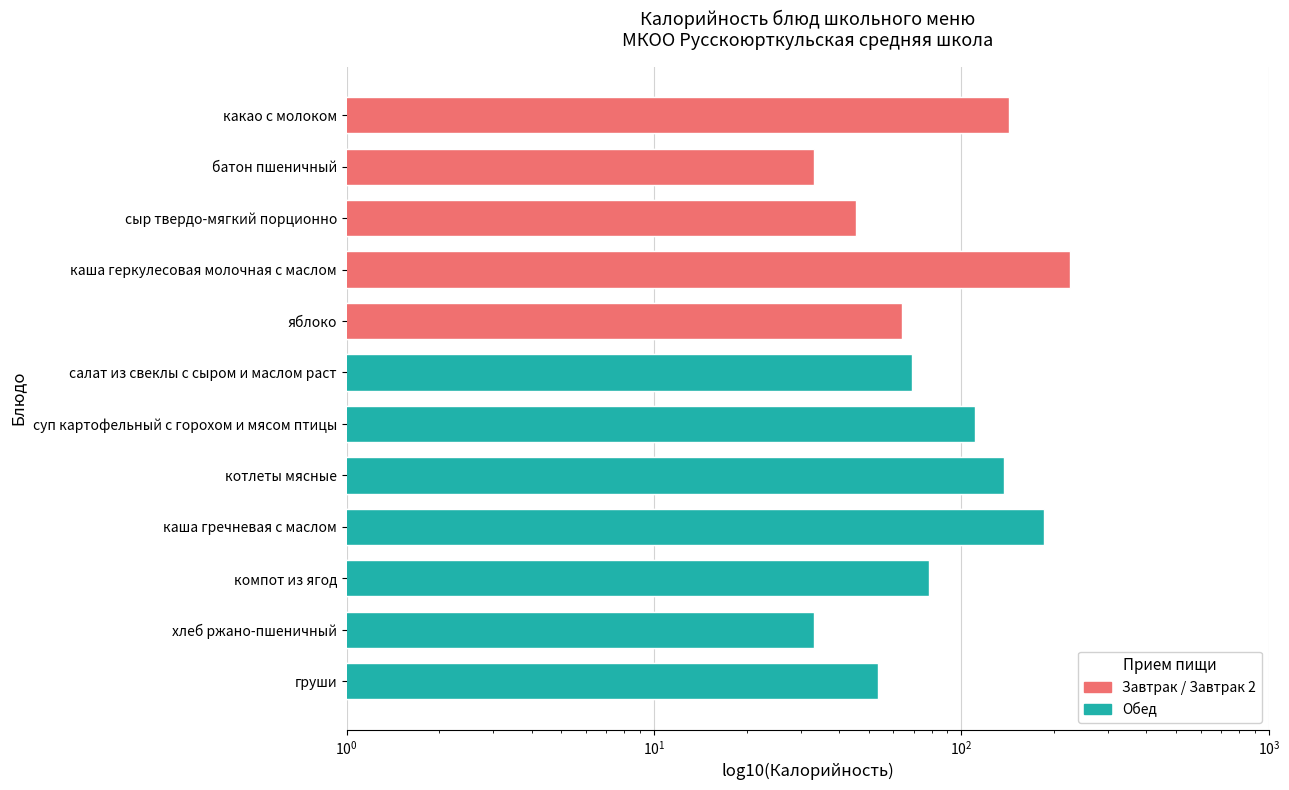

The chart shows a value of 96.6 at салат из свеклы с сыром и маслом раст. True or false?

False